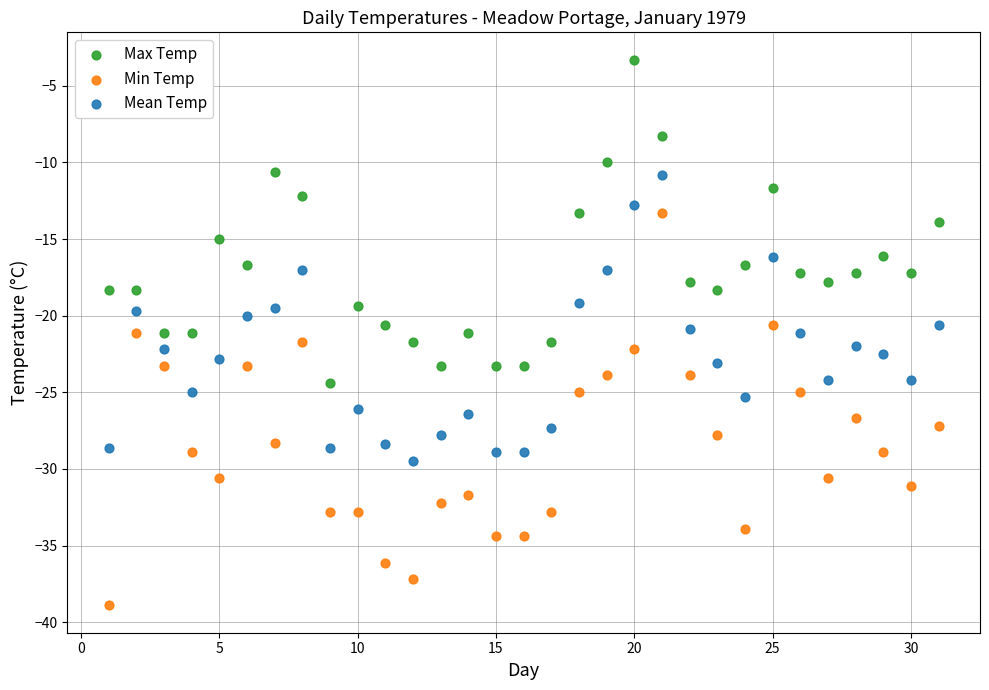

Which series has the largest Y range (max minus min)?

Min Temp